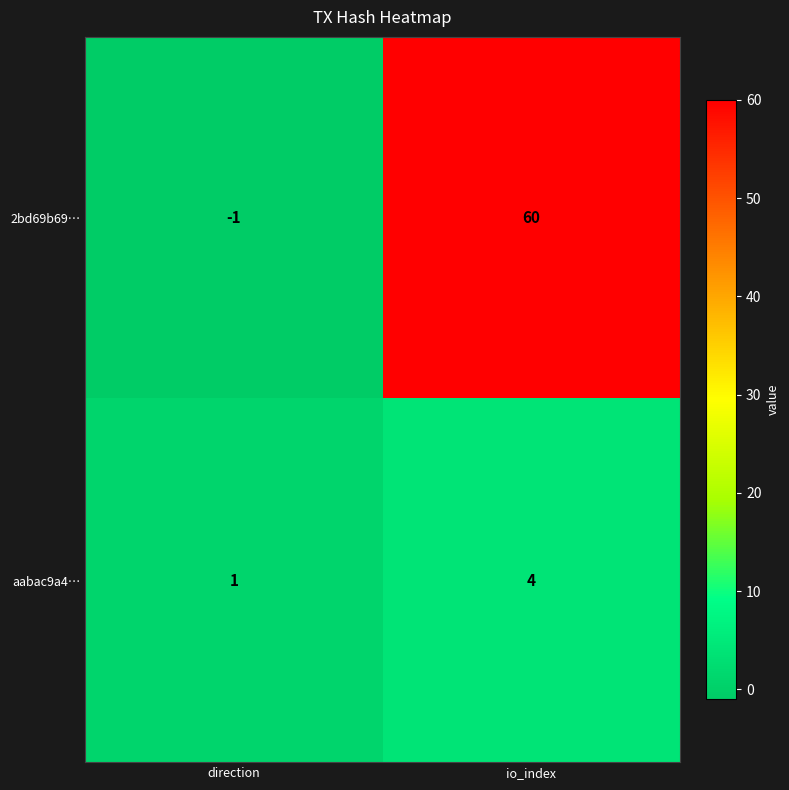

List the series in order of their overall mean, lowest first.

aabac9a4…, 2bd69b69…